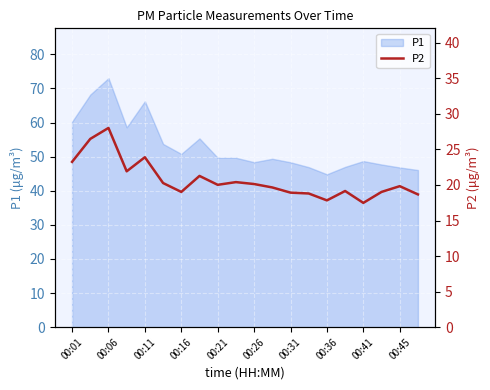

What is the approximate value at 15?

19.1